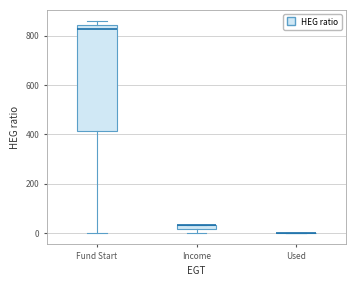

Where does the median line of the box for Fund Start sit on the y-axis? The values are not printed on the chart, so give them approximately, as read against the axis.

820